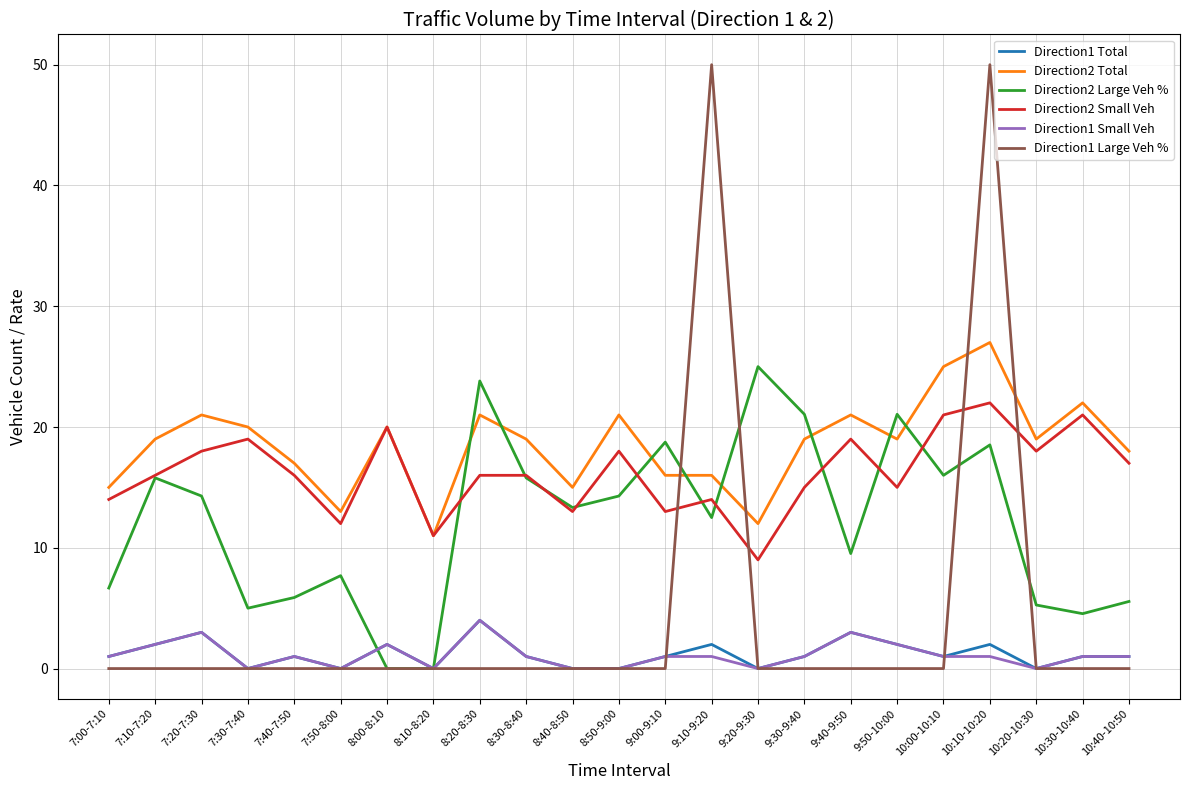

What is the minimum value for Direction2 Small Veh?

9.0